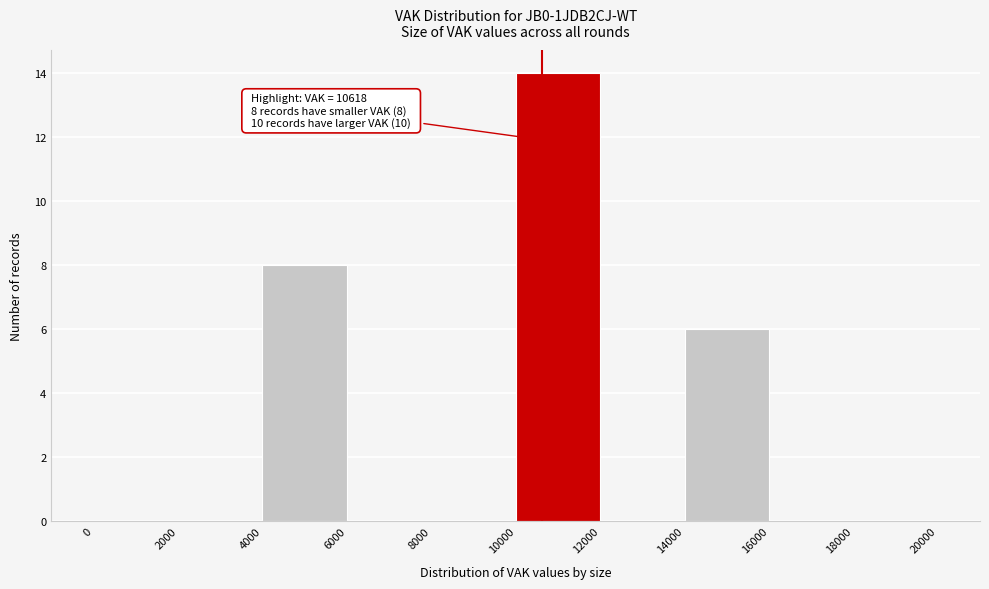

Over which range of the x-axis is the bar tallest?

10000 to 12000